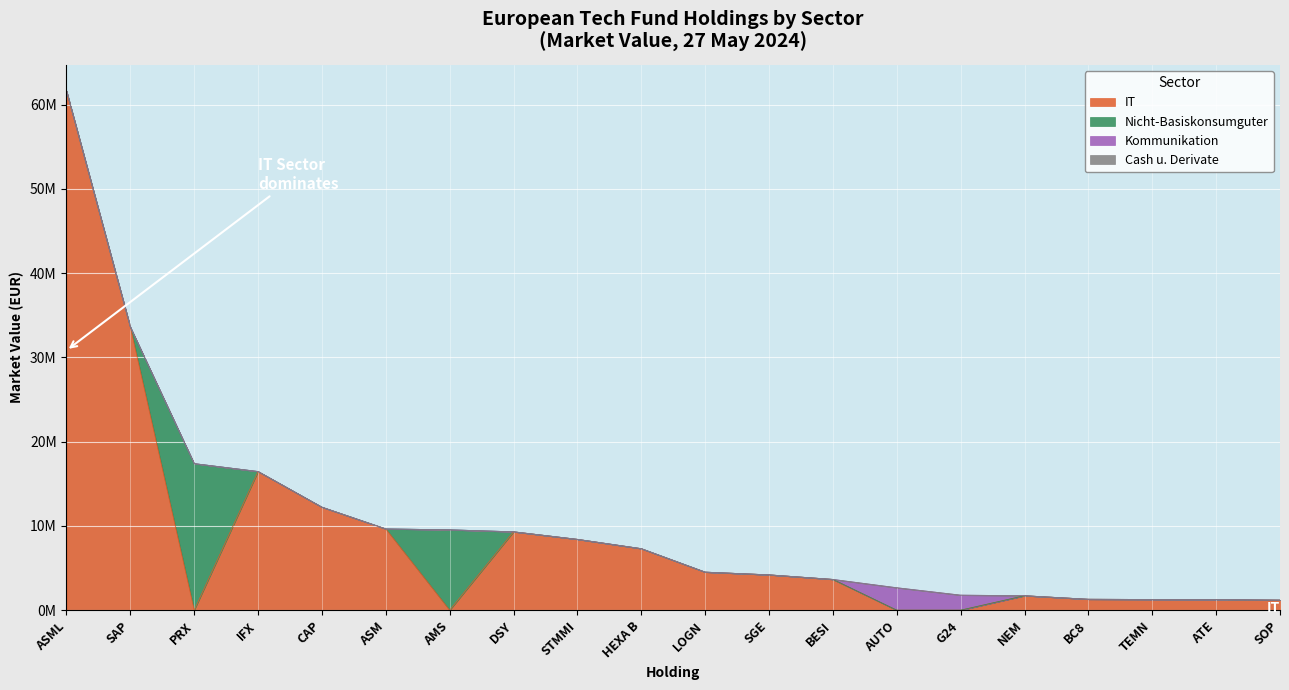

What is the spread (max minus min) of values at SGE?

4194653.0